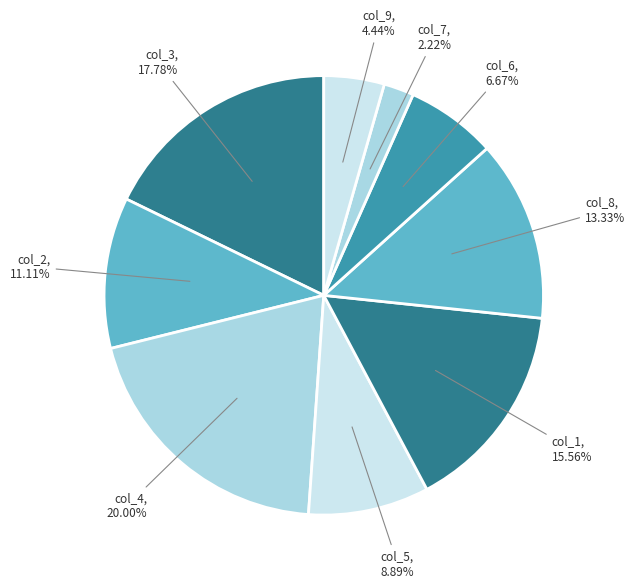

To the nearest percent, what is the average slice percentage?

11%